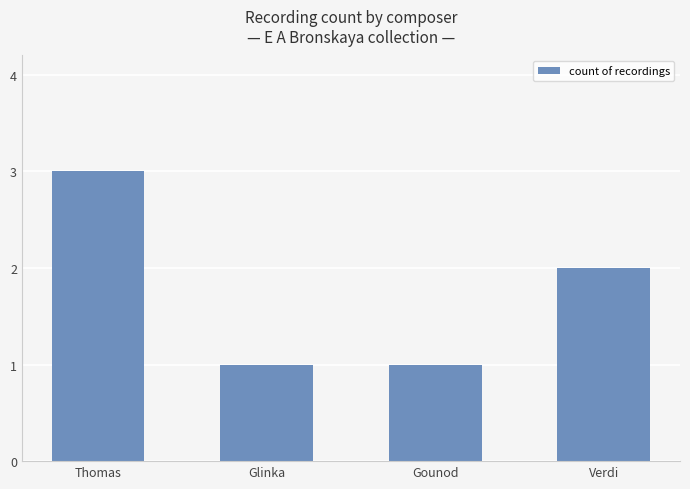

What is the ratio of the value at Gounod to the value at Thomas?

0.3